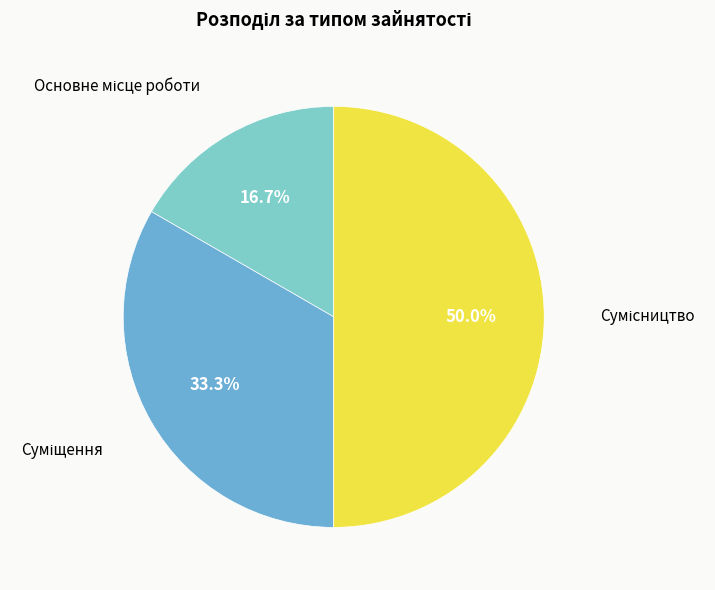

How many segments does this pie chart have?

3